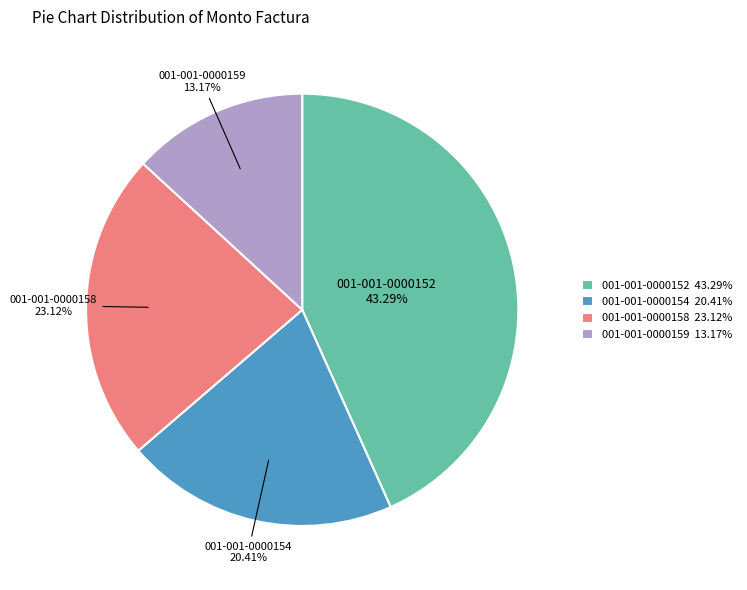

Is it true that 001-001-0000154 is 20% of the pie?

True